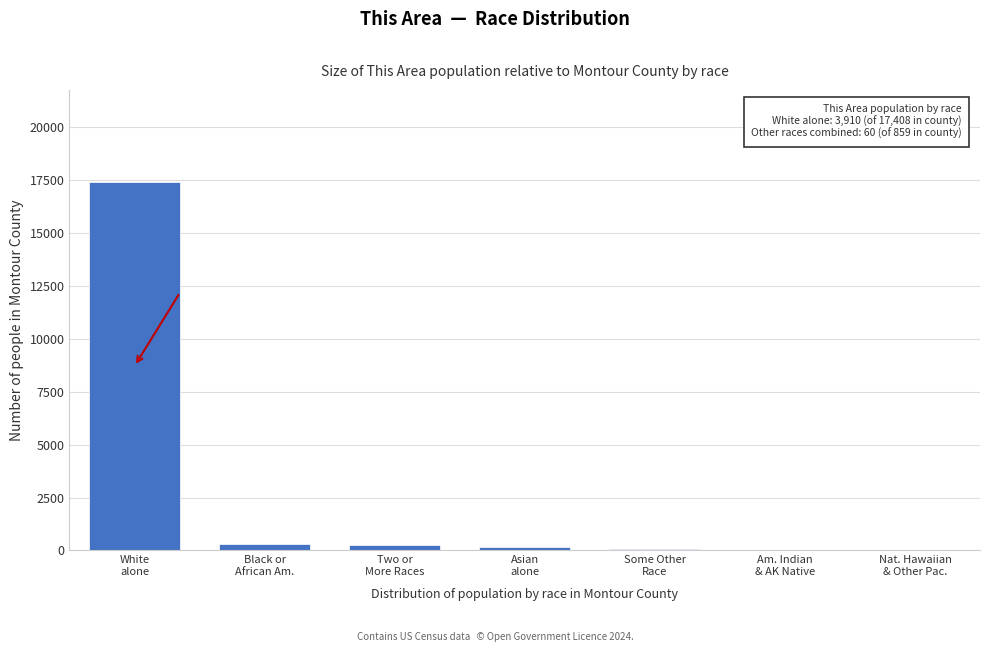

What is the maximum value shown in the chart?

17408